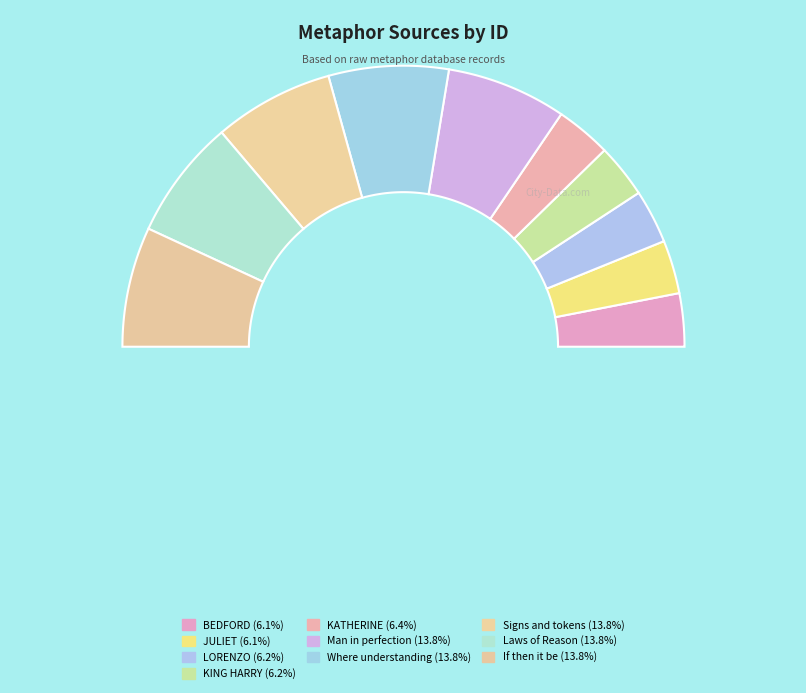

Approximately how many times larger is the value at LORENZO compared to Laws of Reason?

0.4